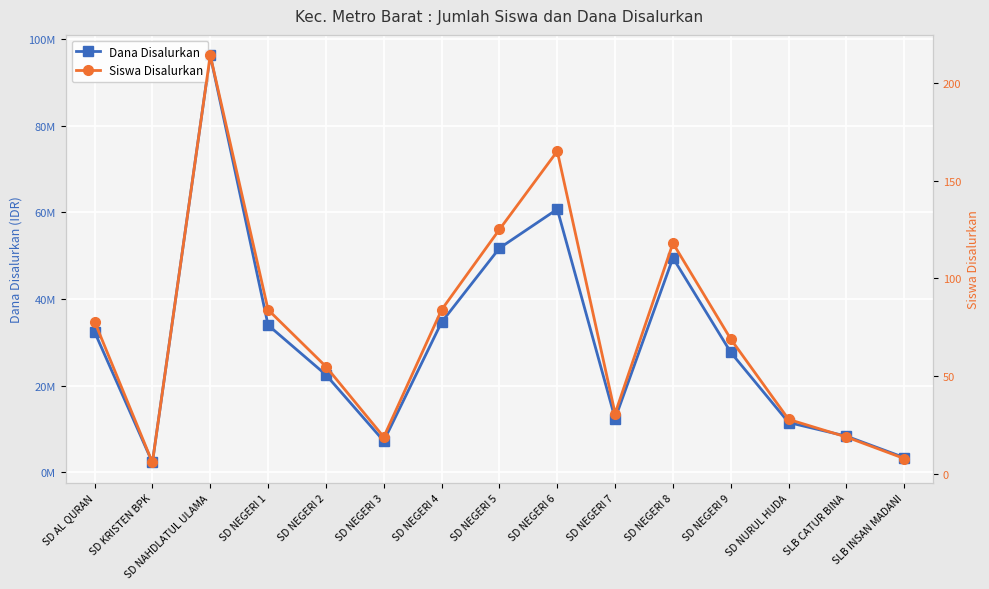

Between SD NEGERI 3 and SD NEGERI 7, which series saw the biggest shift?

Dana Disalurkan